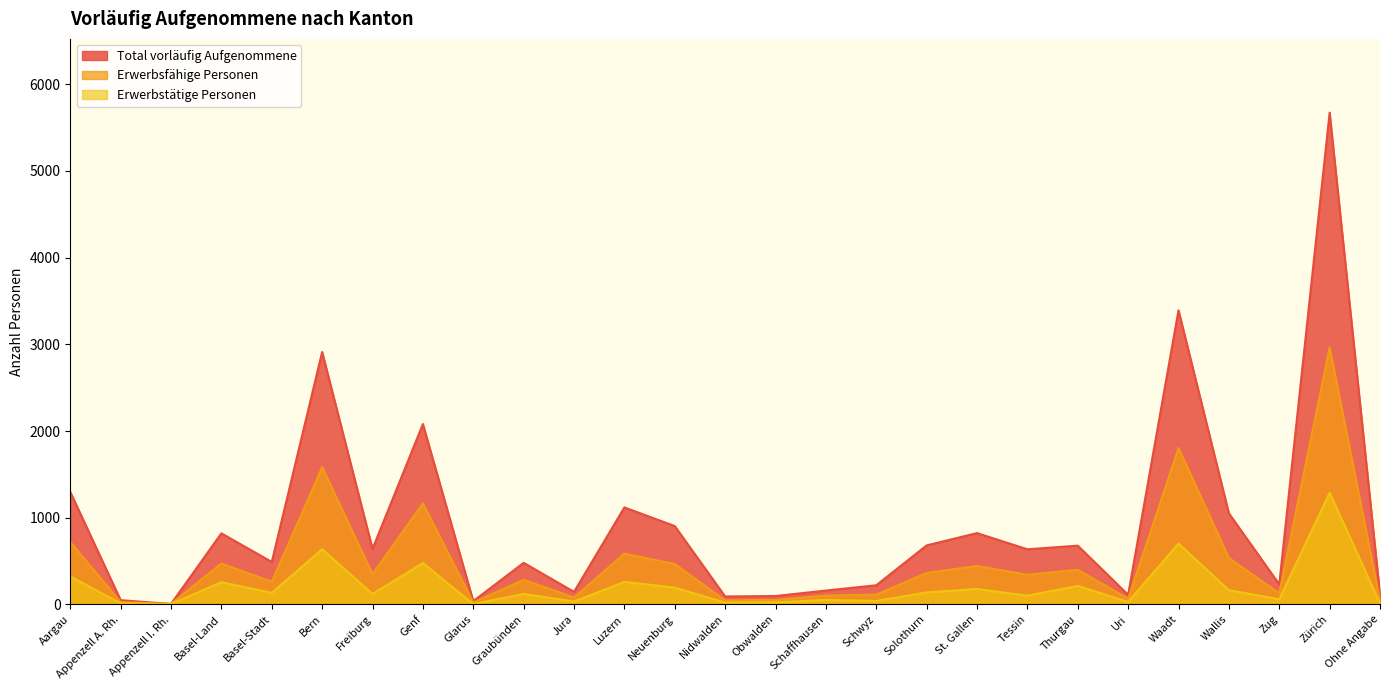

The value of Erwerbstätige Personen at Basel-Stadt is 134. True or false?

True